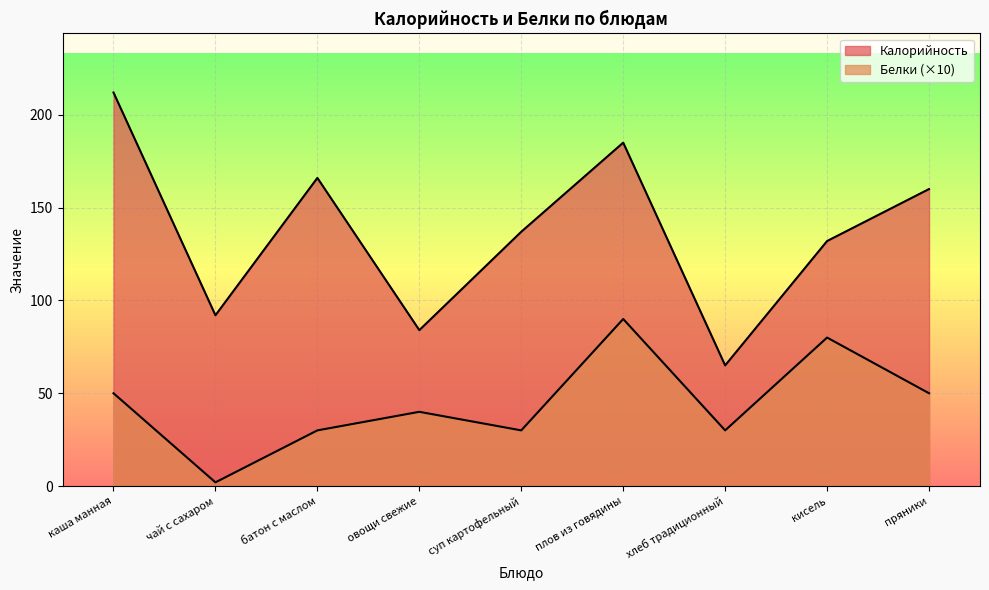

How many categories are shown in the chart?

9